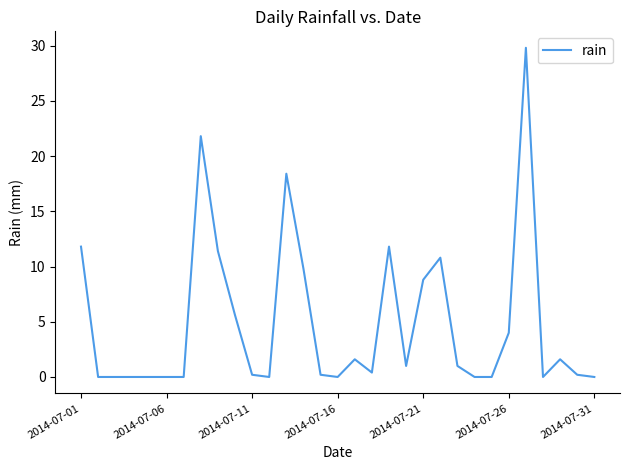

What is the difference between the maximum and minimum values?

29.8